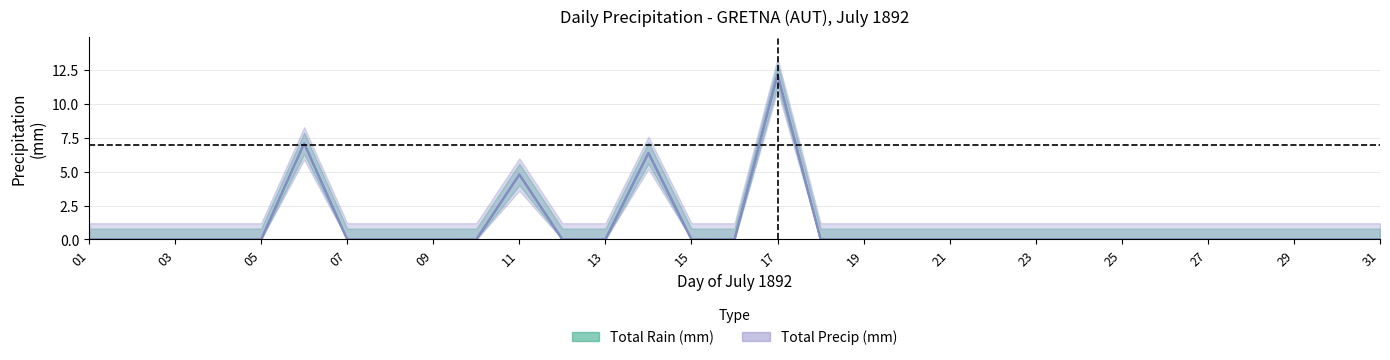

What is the difference between the maximum and minimum values in the Total Rain (mm) series?

12.2